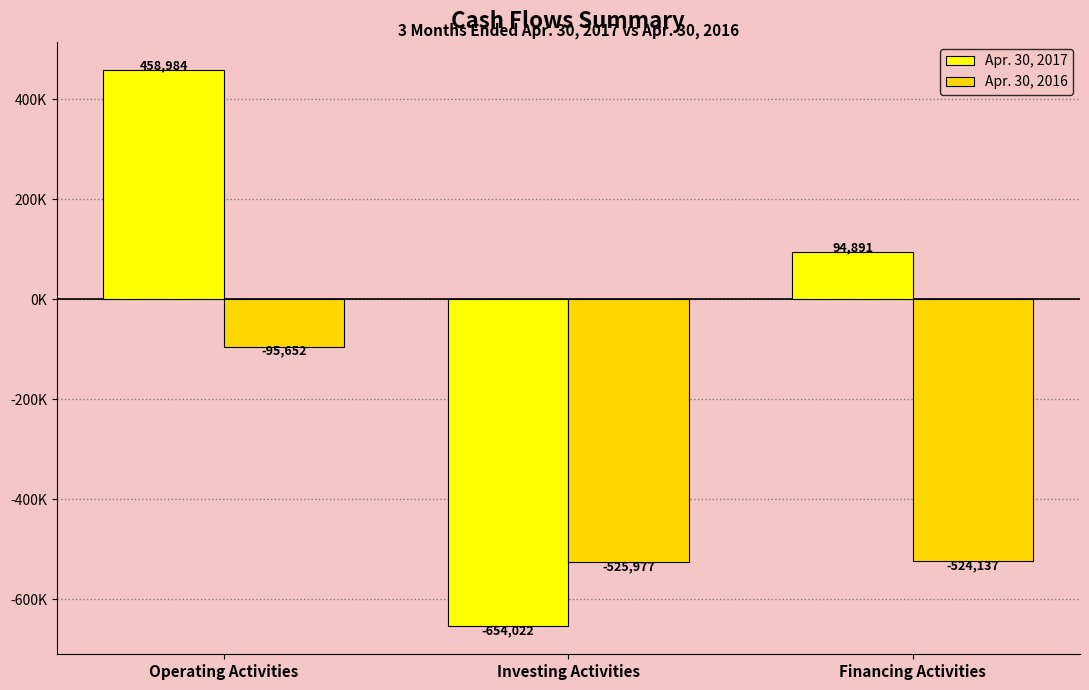

Between Investing Activities and Financing Activities, which series saw the biggest shift?

Apr. 30, 2017